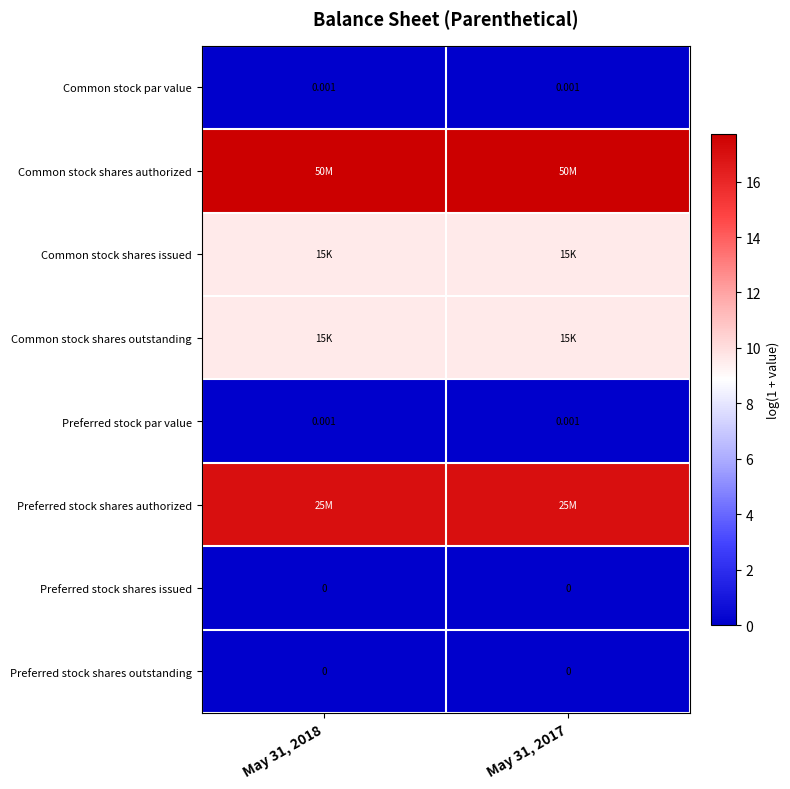

At which label is Common stock shares outstanding closest to 9?

May 31, 2018